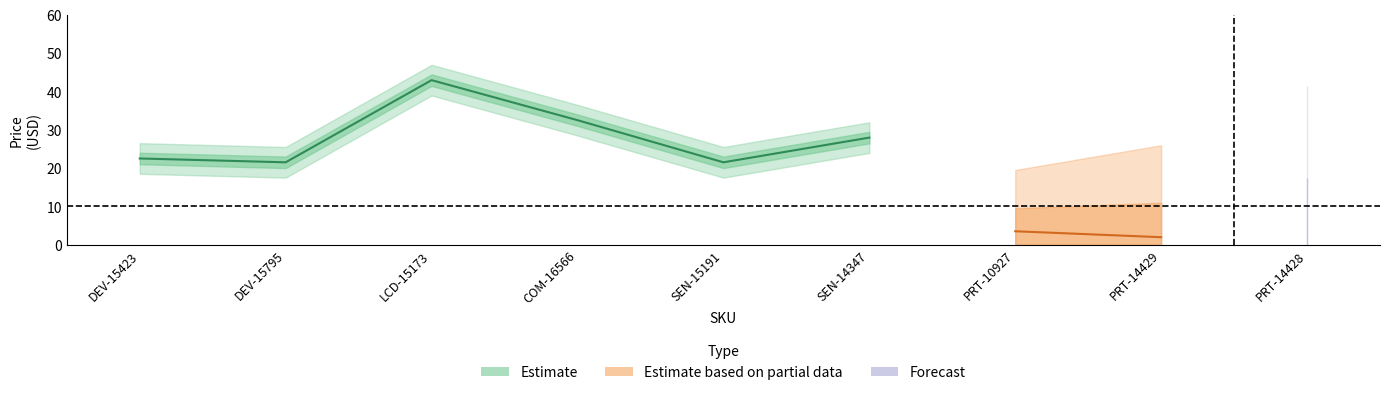

What is the label of the 7th point from the left?

PRT-10927